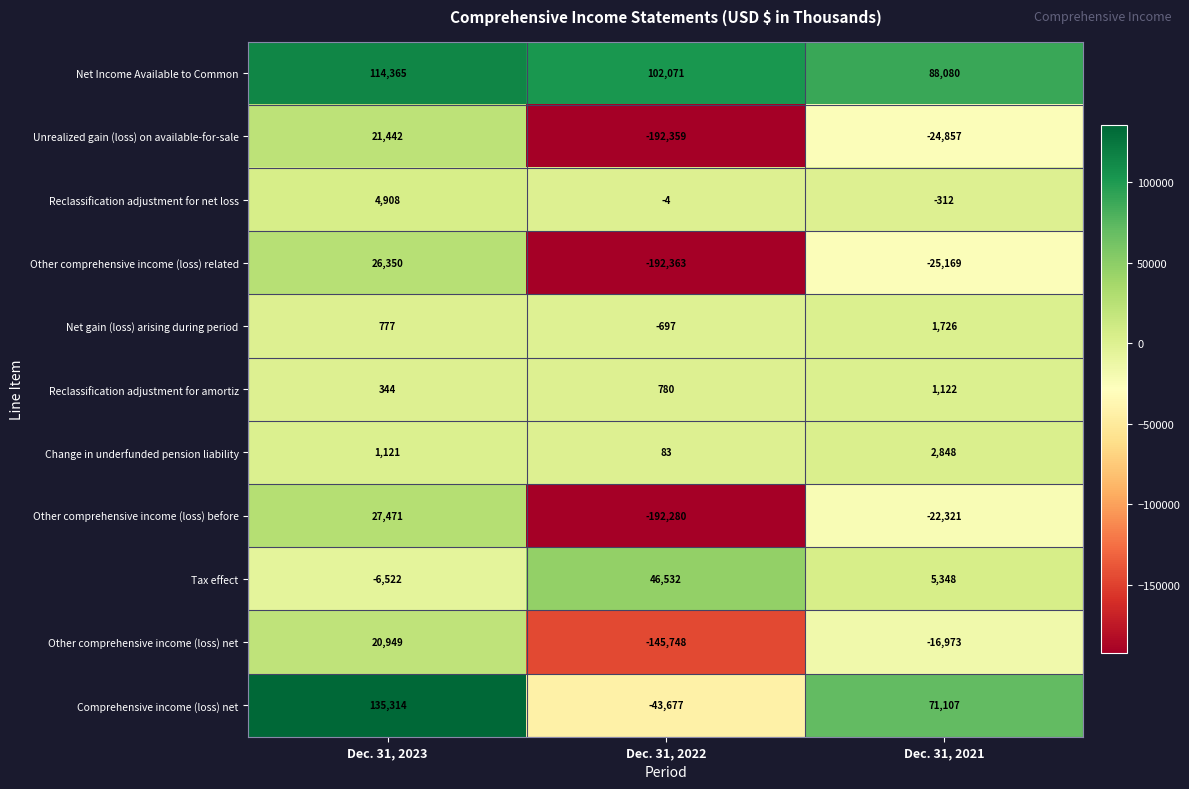

Between Dec. 31, 2023 and Dec. 31, 2021, which series saw the biggest shift?

Comprehensive income (loss) net